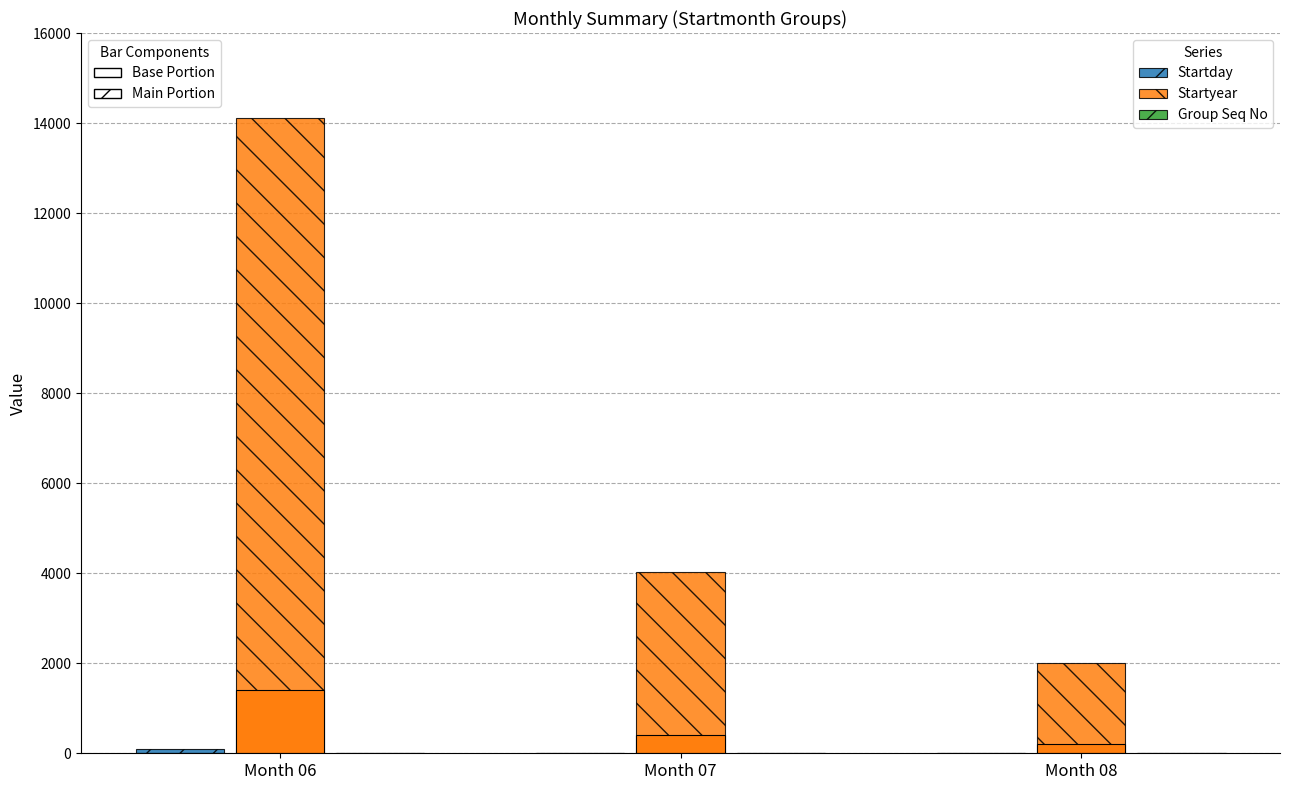

Where does the Startyear series first go above 4034?

Month 06